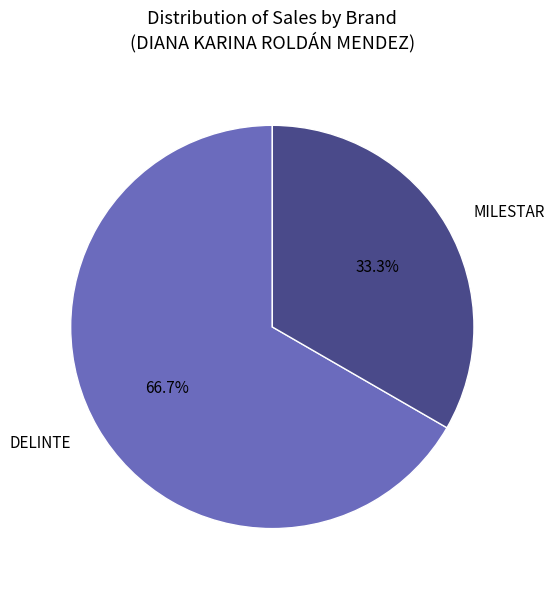

Which has a higher value, DELINTE or MILESTAR?

DELINTE